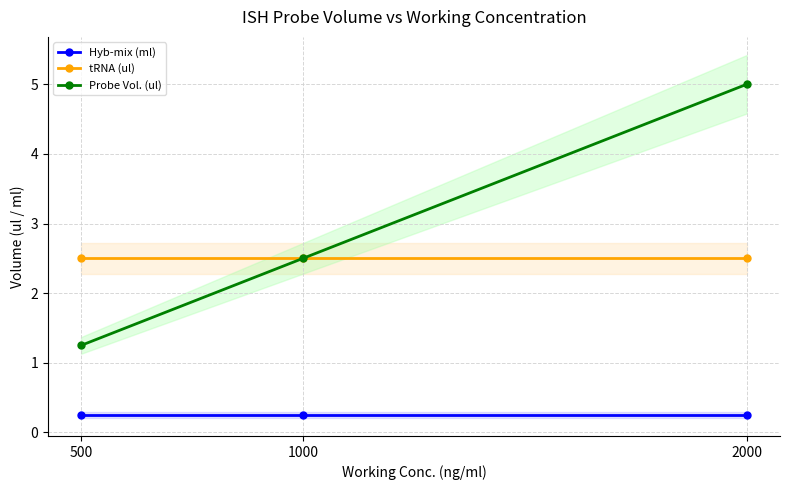

What is the average value of the Hyb-mix (ml) series?

0.2